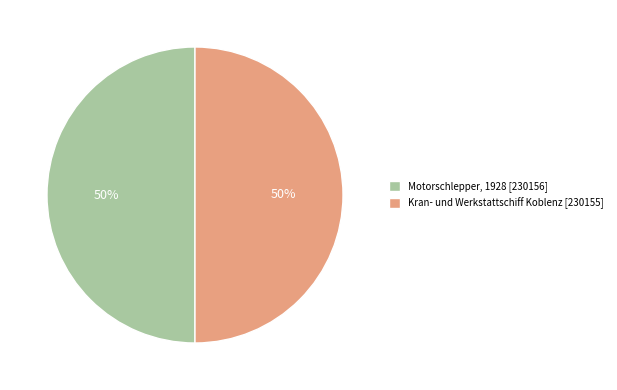

What is the ratio of the value at Motorschlepper, 1928 [230156] to the value at Kran- und Werkstattschiff Koblenz [230155]?

1.0